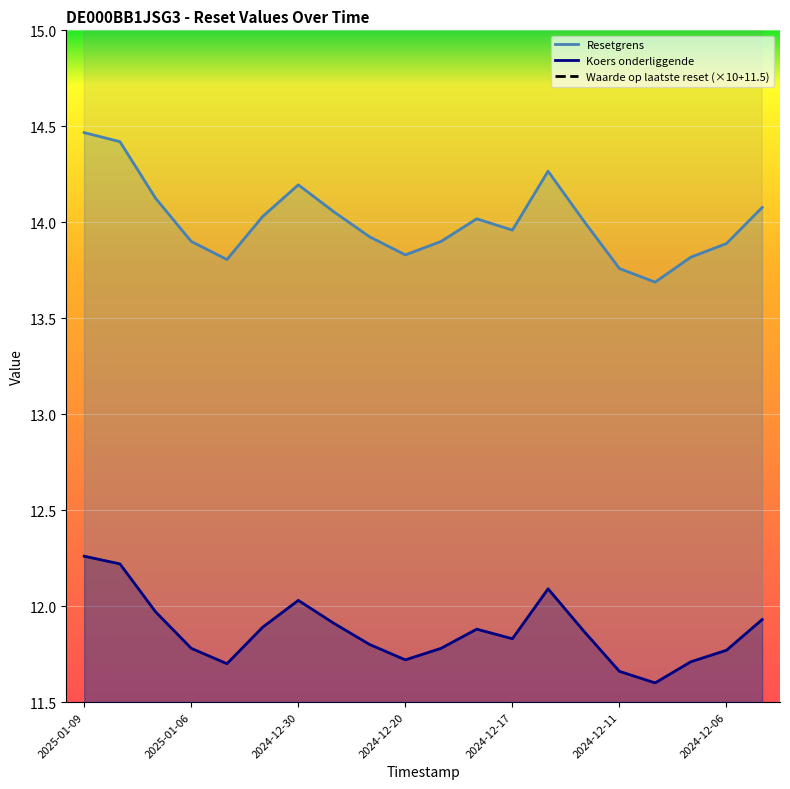

Where is the first local maximum for Waarde op laatste reset?

2025-01-03